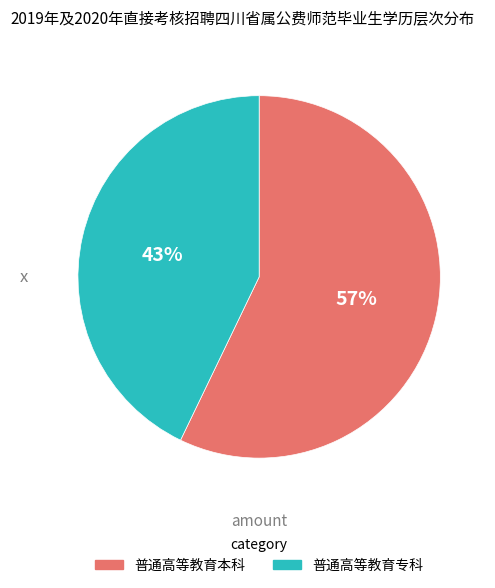

Do 普通高等教育本科 and 普通高等教育专科 together represent more than half of the pie?

Yes